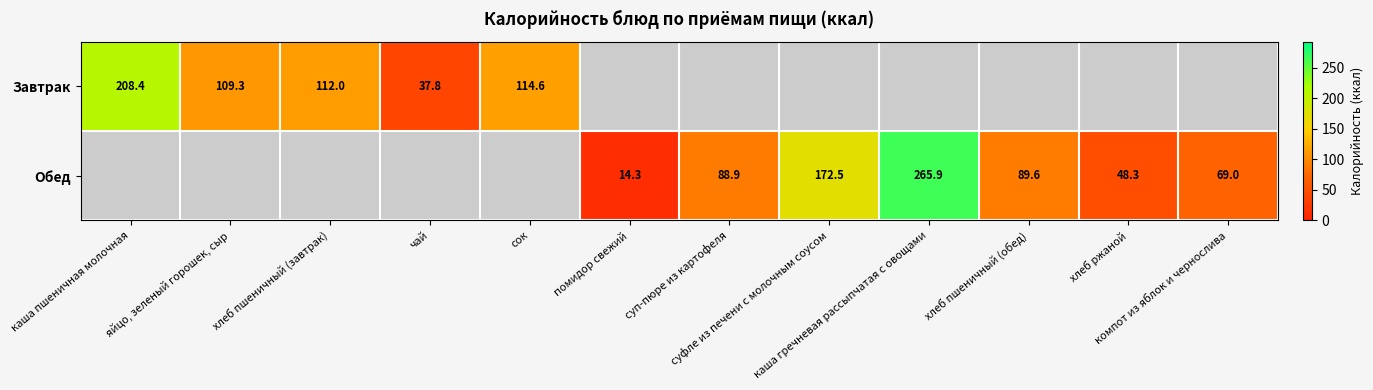

Between хлеб ржаной and компот из яблок и чернослива, which series saw the biggest shift?

Обед